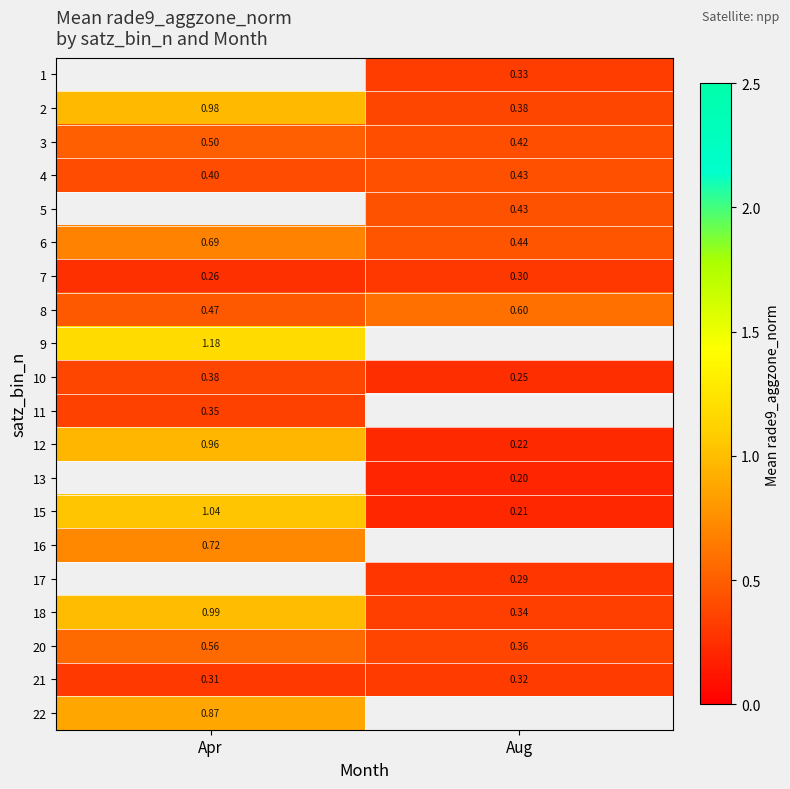

At which label is 12 closest to 0?

Aug